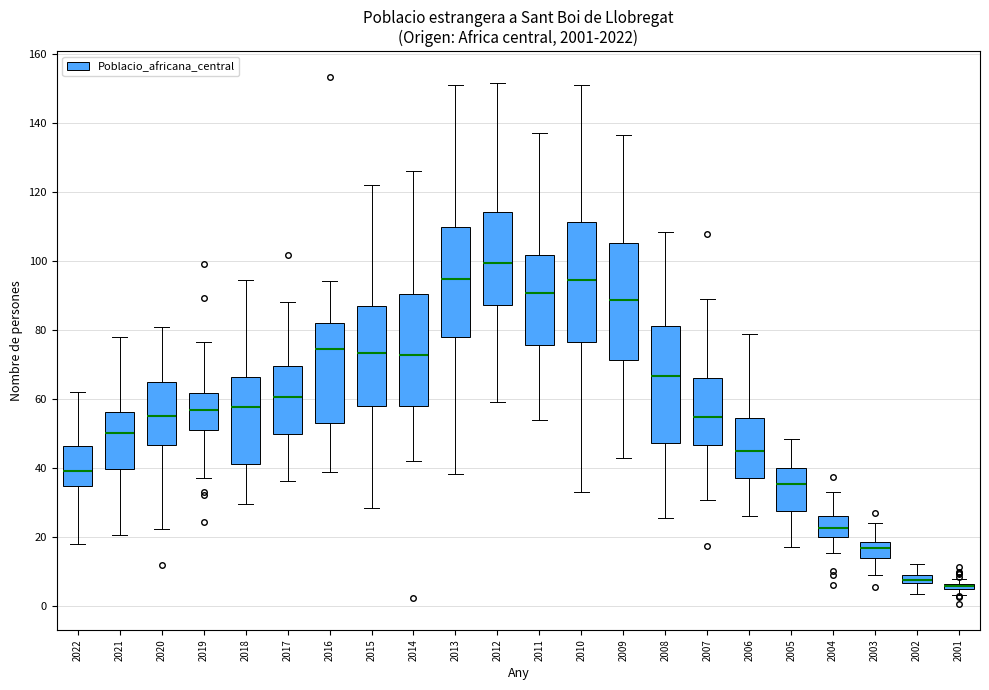

Where is the upper edge of the box at x = 2016 on the y-axis? The values are not printed on the chart, so give them approximately, as read against the axis.

82